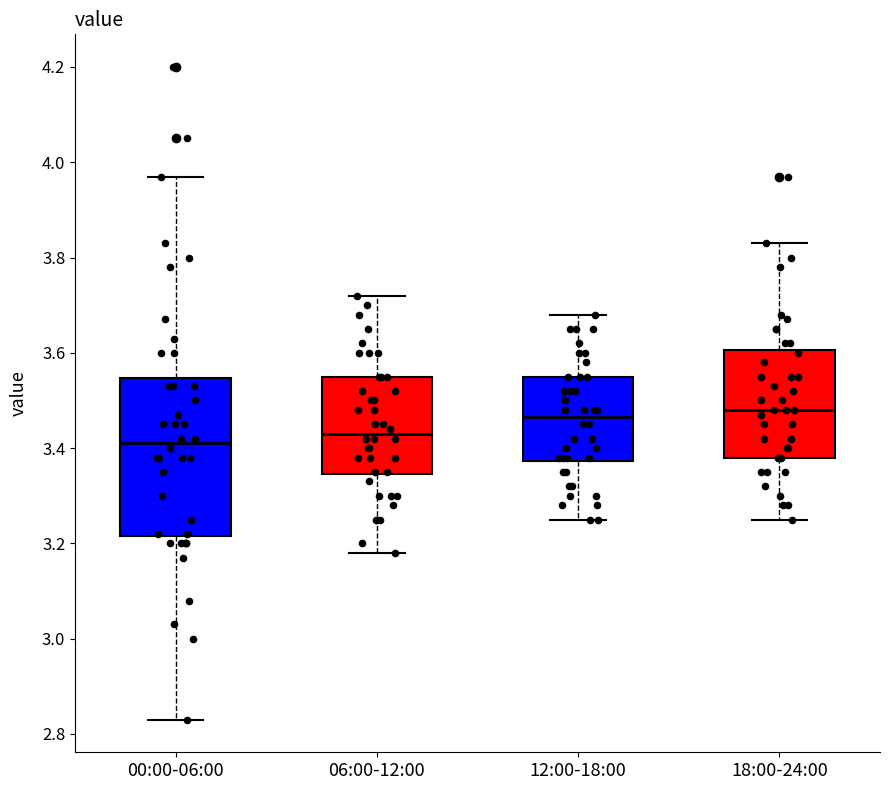

Where does the upper whisker of the box for 12:00-18:00 end on the y-axis? The values are not printed on the chart, so give them approximately, as read against the axis.

3.68